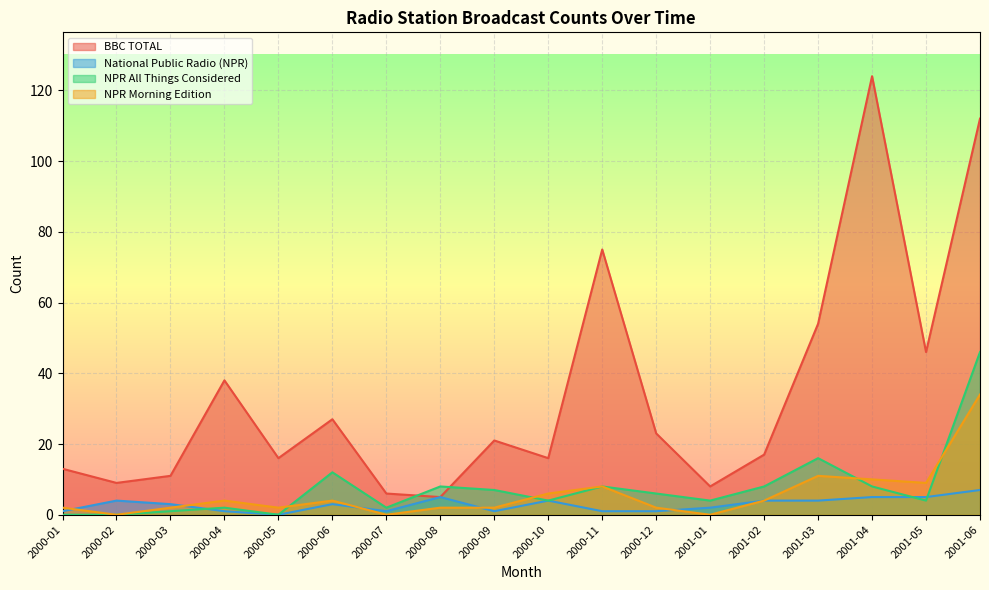

True or false: NPR Morning Edition and BBC TOTAL cross at least once.

False